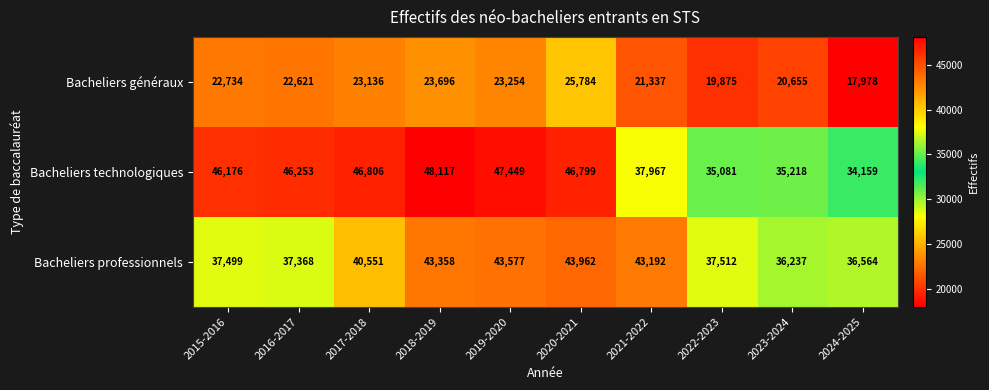

Rank the series by their maximum value, from lowest to highest.

Bacheliers généraux, Bacheliers professionnels, Bacheliers technologiques